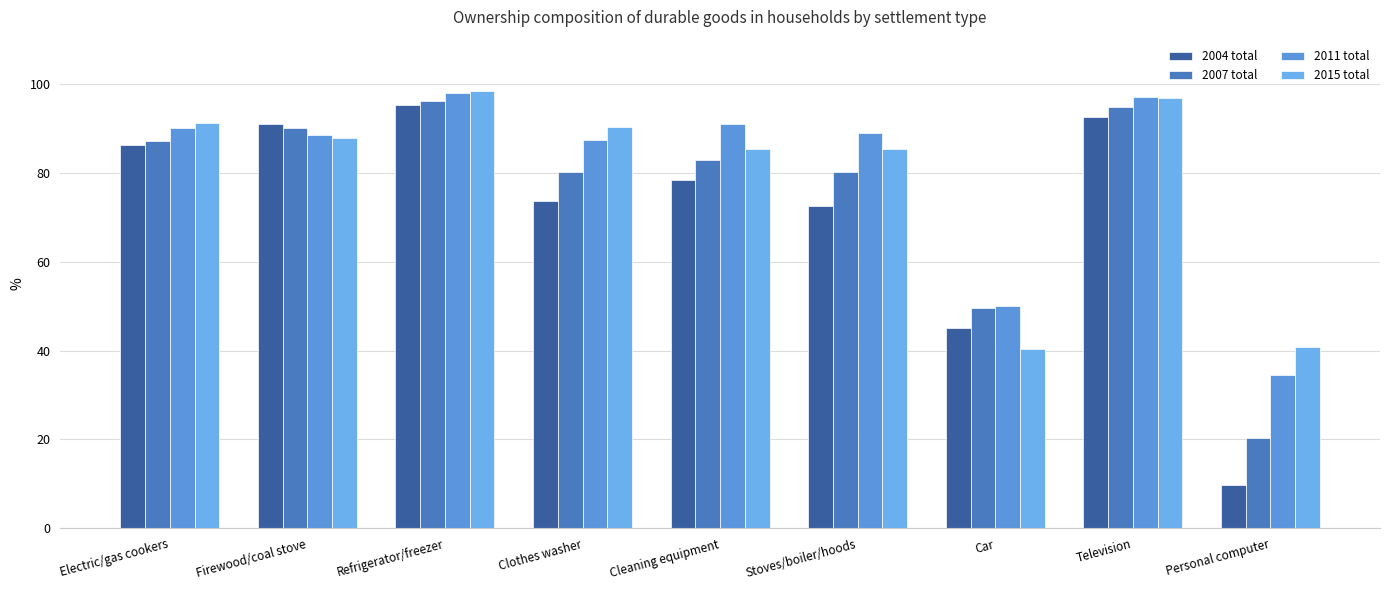

Between Refrigerator/freezer and Car, which is larger?

Refrigerator/freezer